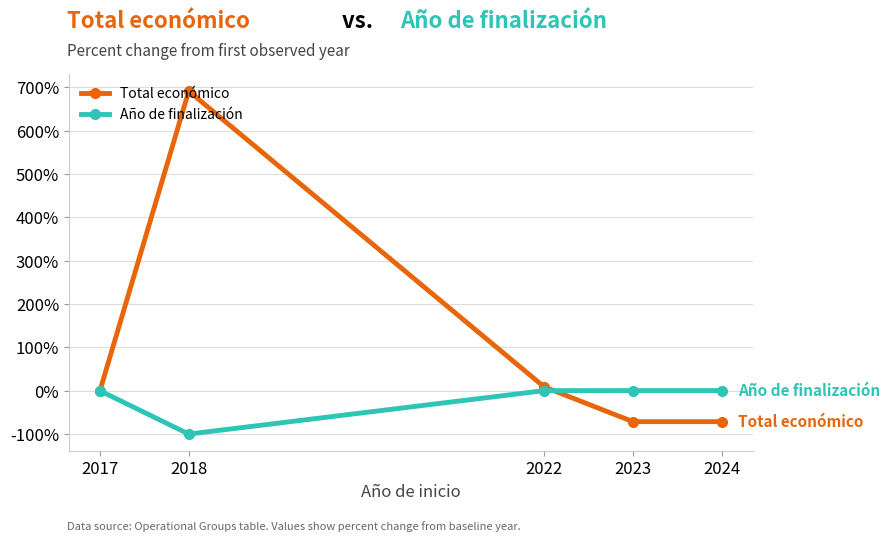

Count the number of data series in this chart.

2